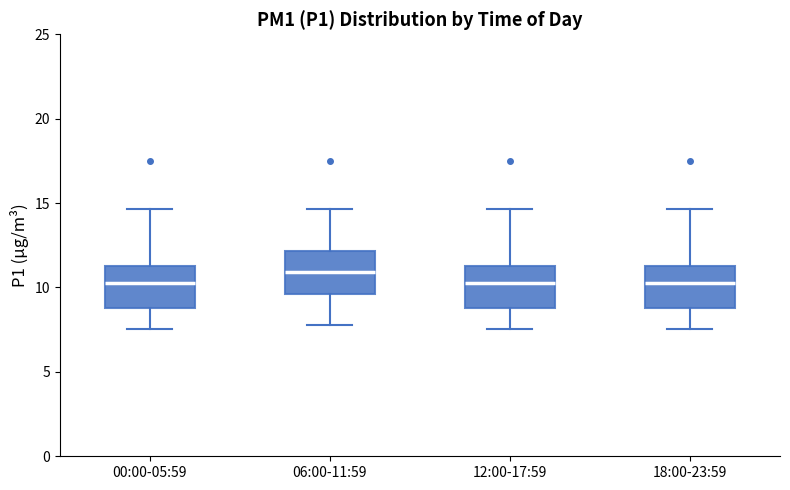

Reading left to right, transcribe this box plot: for each box, give where its median line is, the range the box spans, and where its two whiskers end, as read against the y-axis. The values are not printed on the chart, so give them approximately, as read against the axis.

00:00-05:59: median 10.5, box 9.0 to 11.5, whiskers 7.5 to 14.5
06:00-11:59: median 11.0, box 9.5 to 12.0, whiskers 8.0 to 14.5
12:00-17:59: median 10.5, box 9.0 to 11.5, whiskers 7.5 to 14.5
18:00-23:59: median 10.5, box 9.0 to 11.5, whiskers 7.5 to 14.5